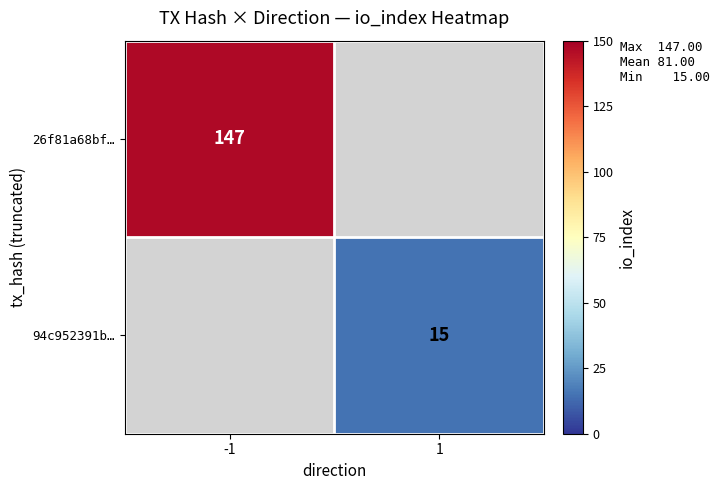

Is the value of 26f81a68bf… at -1 greater than the value of 94c952391b… at 1?

Yes